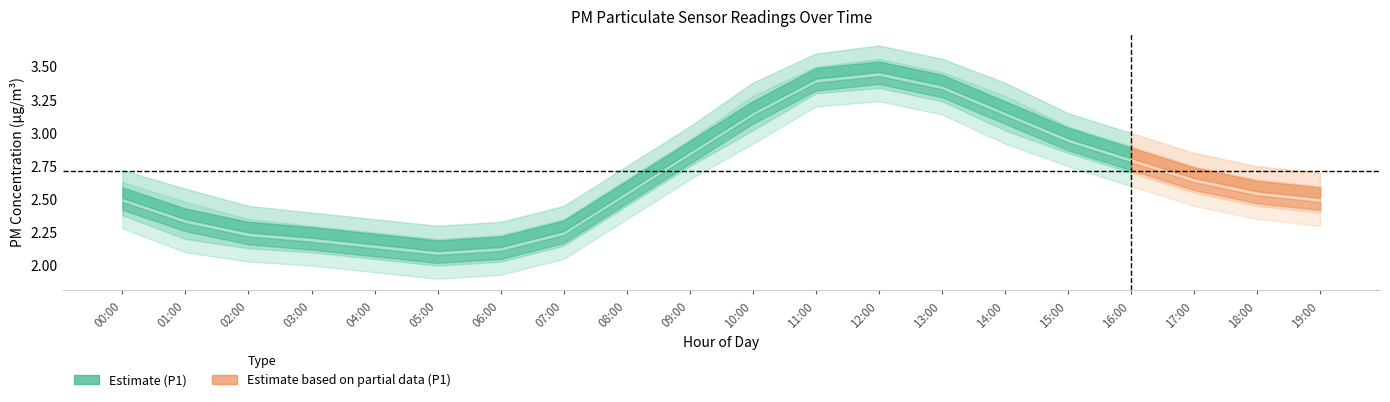

The value of P2 at 05:00 is 0.6. True or false?

False